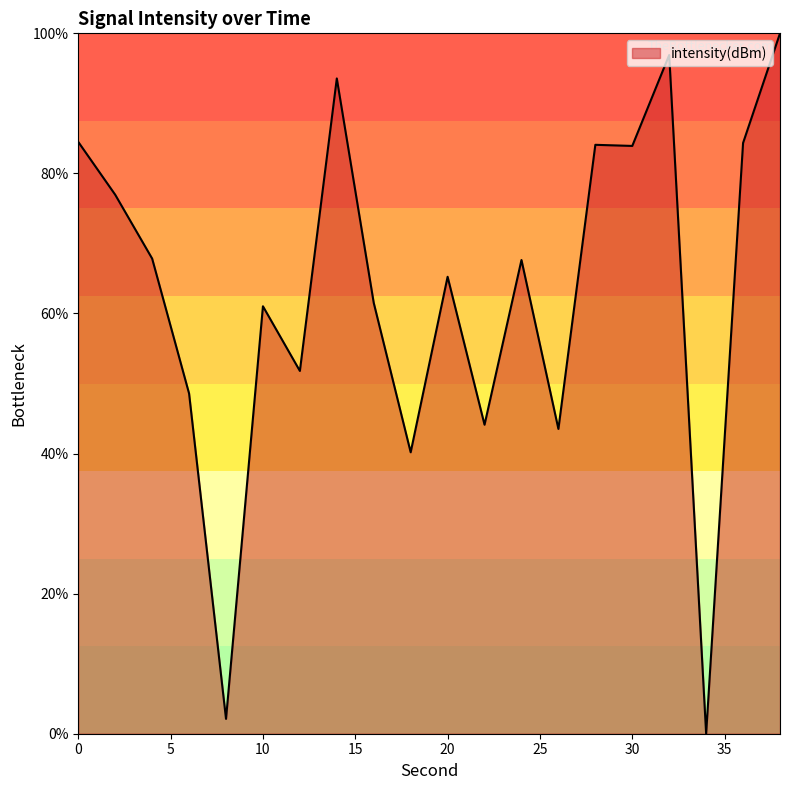

What is the greatest value displayed?

100.0